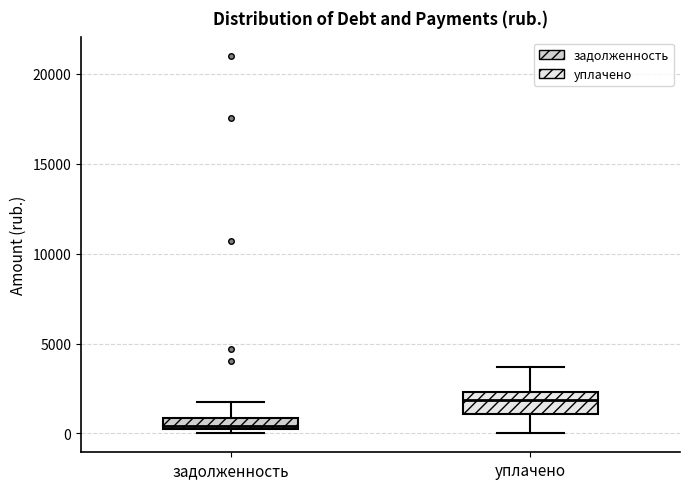

Where is the lower edge of the box for задолженность on the y-axis? The values are not printed on the chart, so give them approximately, as read against the axis.

500